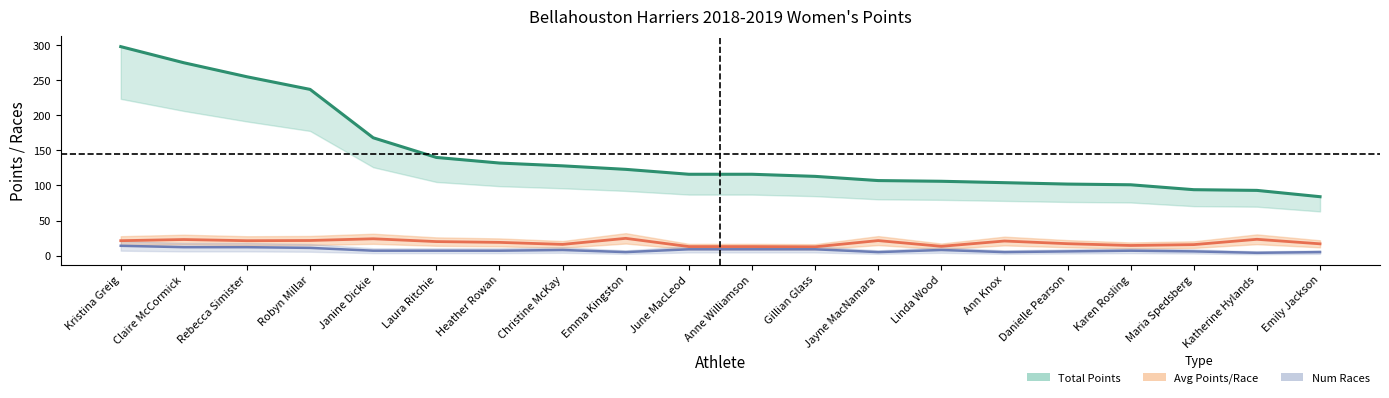

Reading left to right, extract all data points from this chart.

Total Points: 298.0	275.0	255.0	237.0	168.0	140.0	132.0	128.0	123.0	116.0	116.0	113.0	107.0	106.0	104.0	102.0	101.0	94.0	93.0	84.0
Avg Points/Race: 21.3	22.9	21.2	21.5	24.0	20.0	18.9	16.0	24.6	12.9	12.9	12.6	21.4	13.2	20.8	17.0	14.4	15.7	23.2	16.8
Num Races: 14.0	12.0	12.0	11.0	7.0	7.0	7.0	8.0	5.0	9.0	9.0	9.0	5.0	8.0	5.0	6.0	7.0	6.0	4.0	5.0